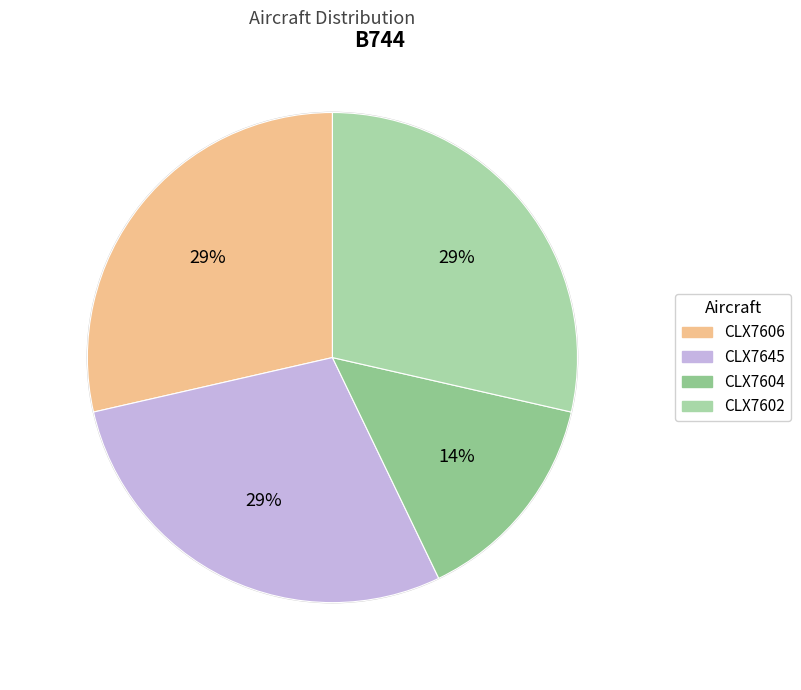

What is the total percentage of CLX7602 and CLX7604?

42.9%